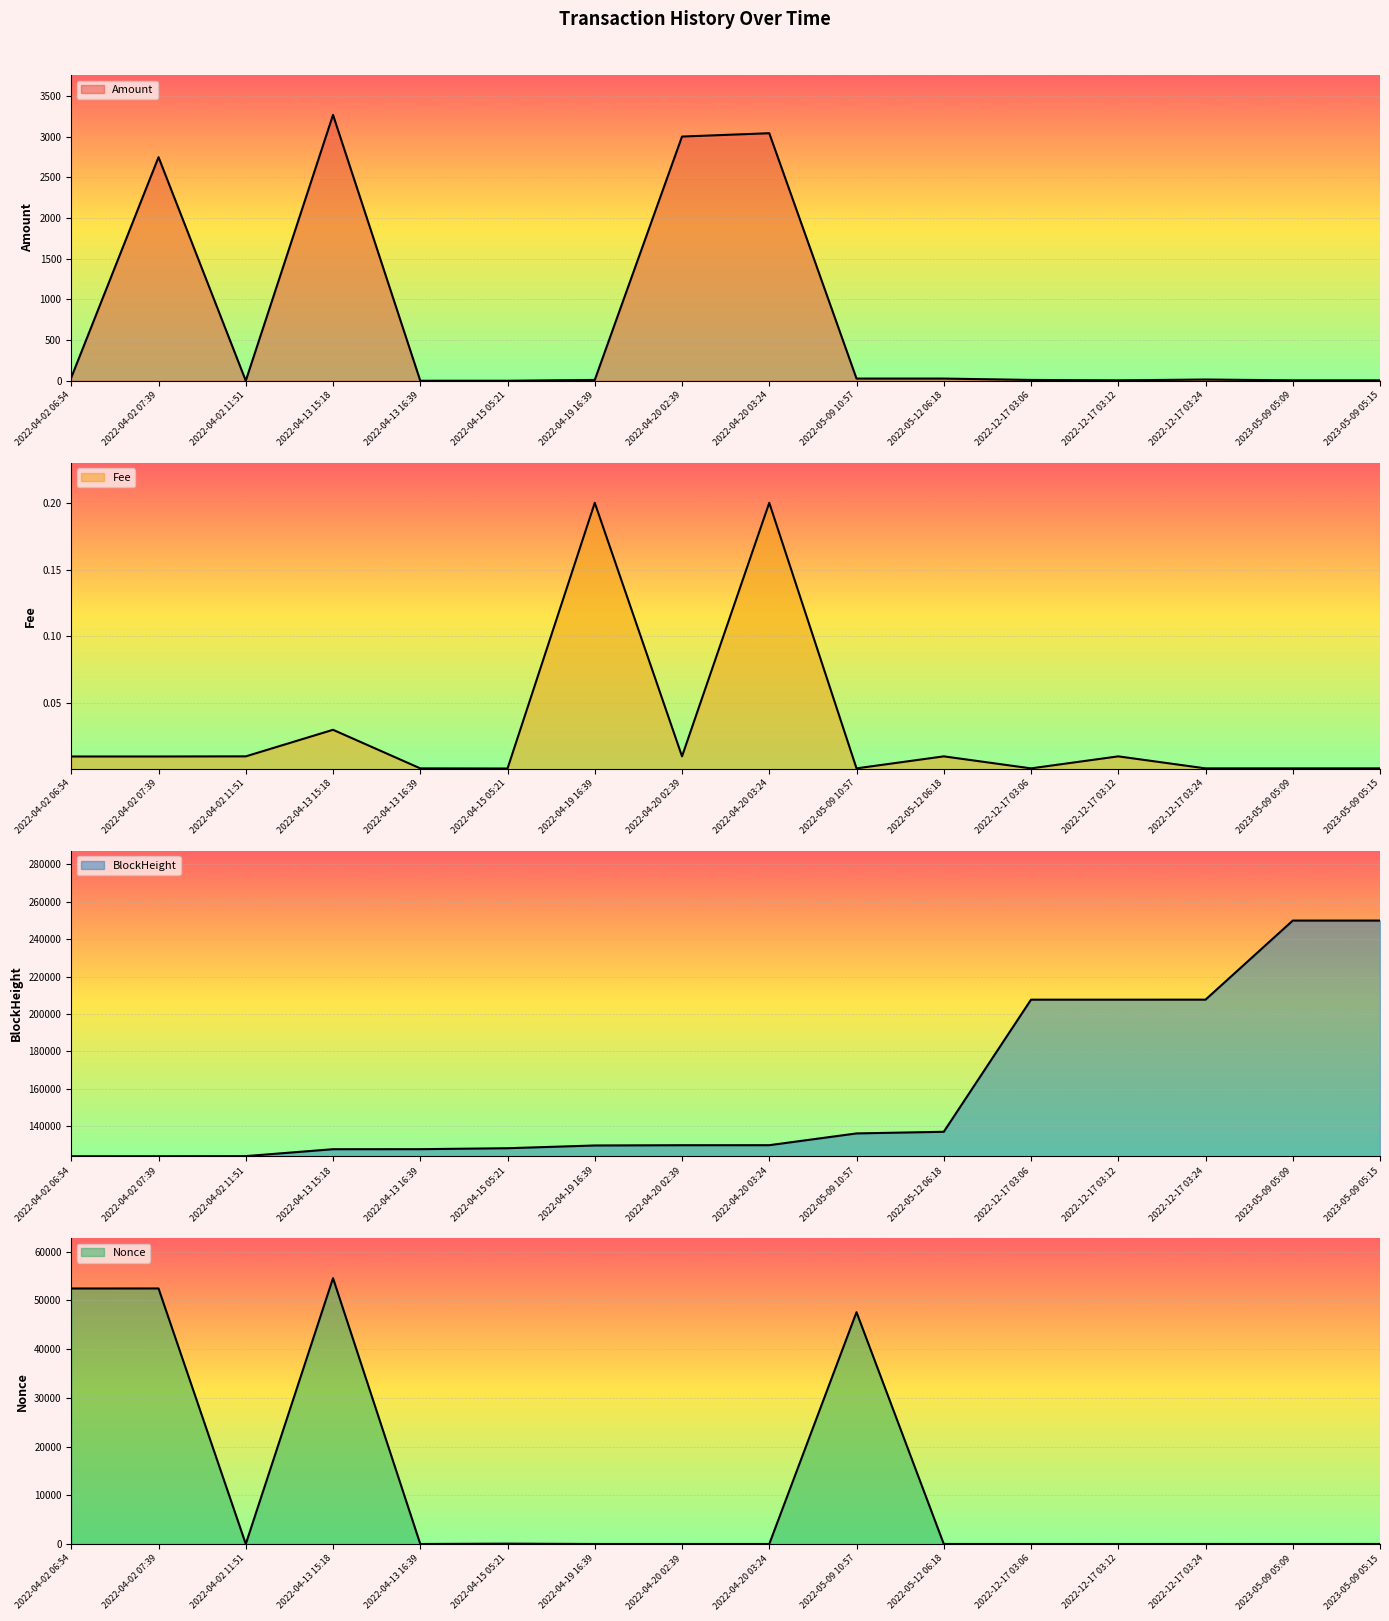

Where is Nonce nearest to the value 27293?

2022-05-09 10:57